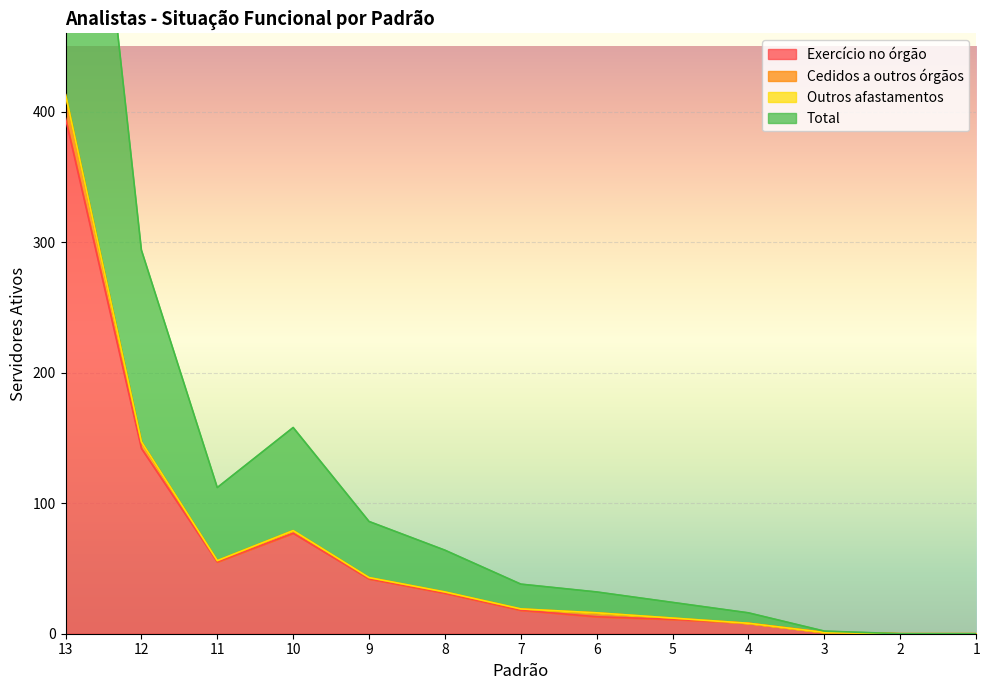

The Exercício no órgão series shows 564 at 13. True or false?

False